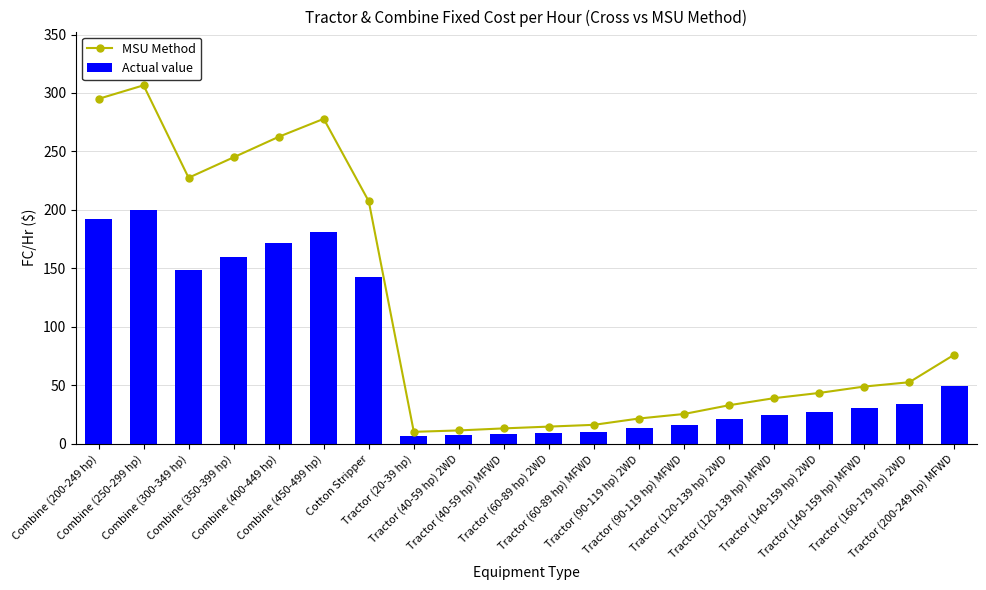

How many values in the Actual value series are below 30?

10